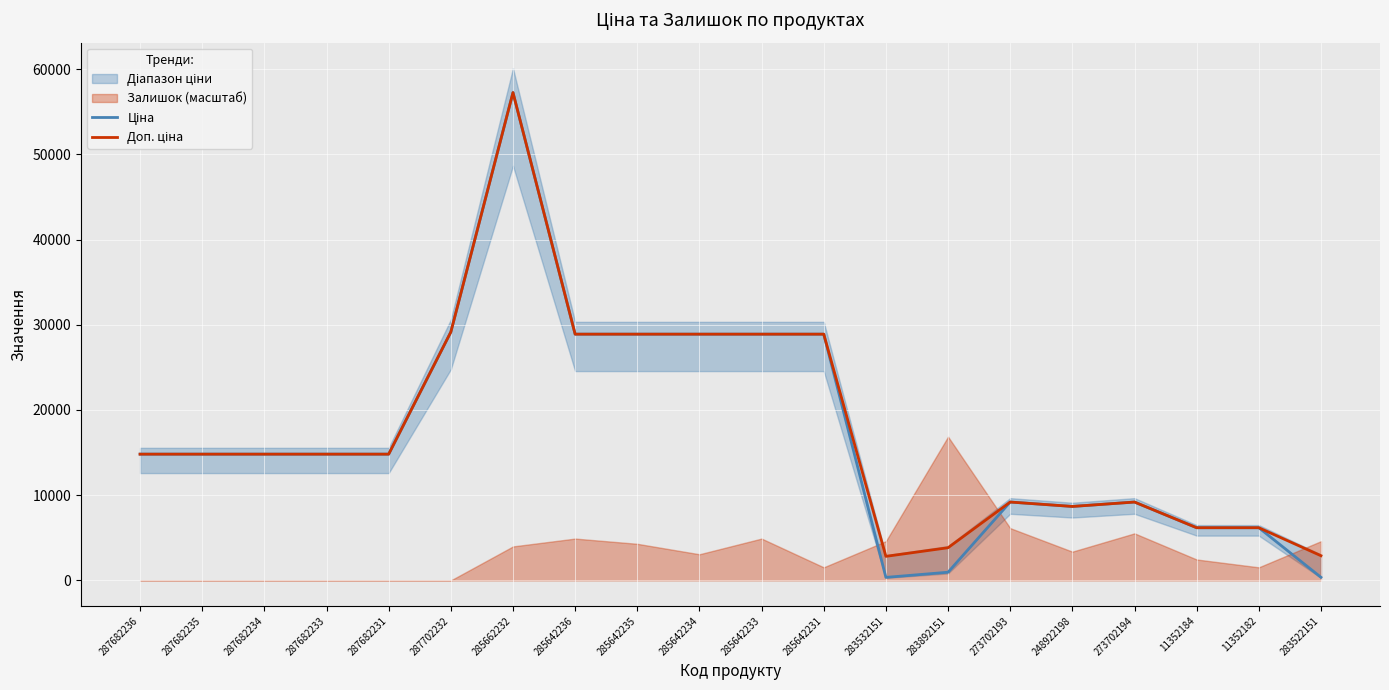

What is the smallest value displayed?

352.6